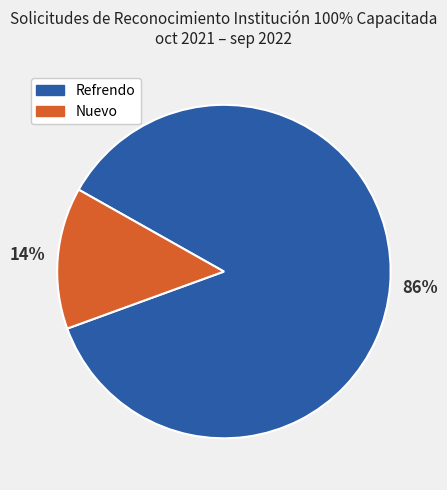

What percentage is the Nuevo slice, to the nearest percent?

14%